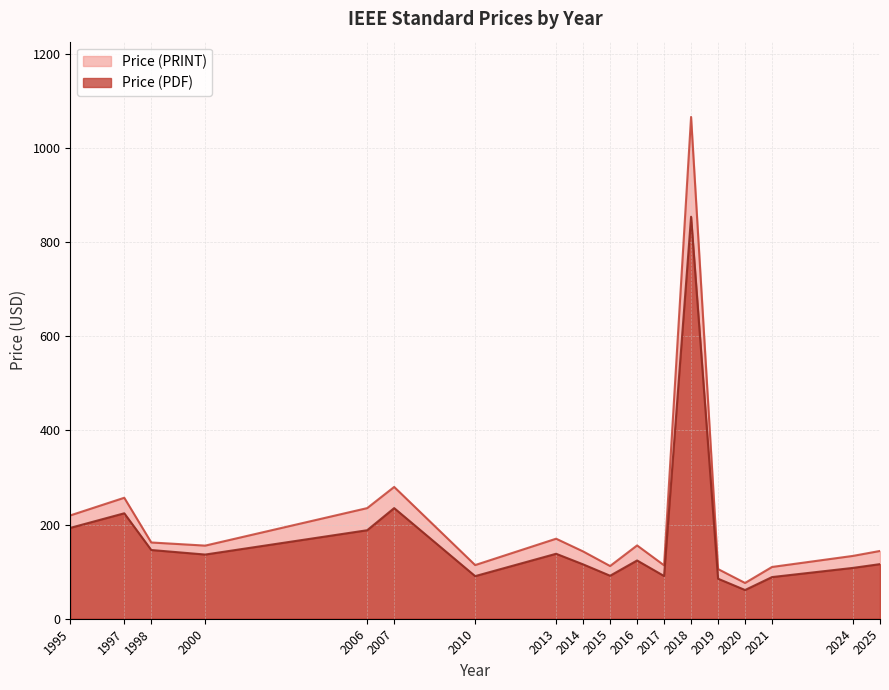

Between 2006 and 2020, which series saw the biggest shift?

Price (PRINT)